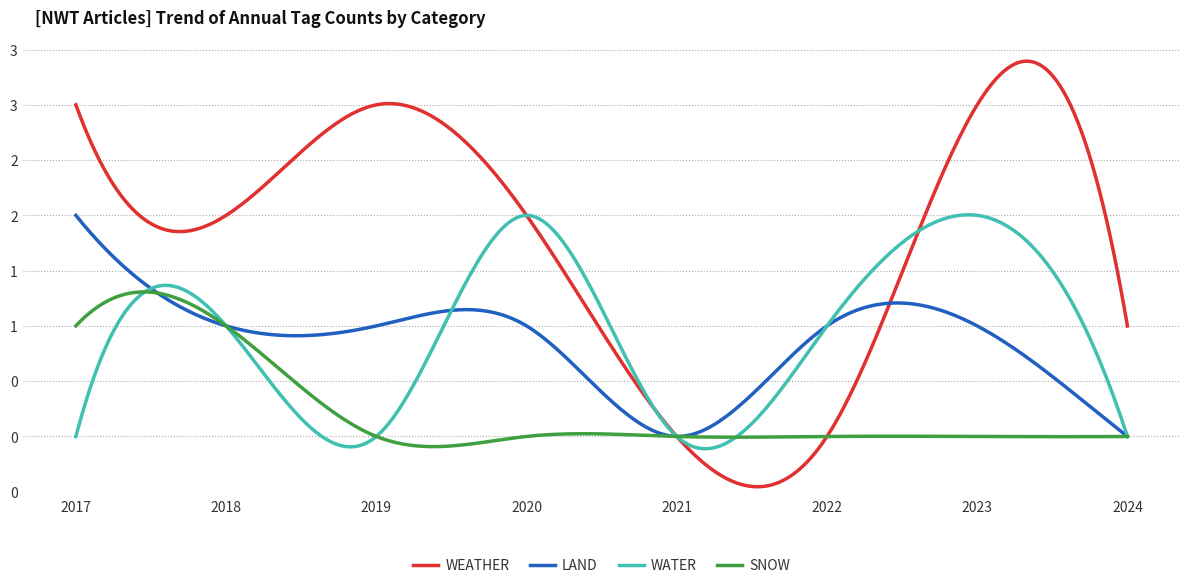

Is this an area chart (filled region under the line)?

No